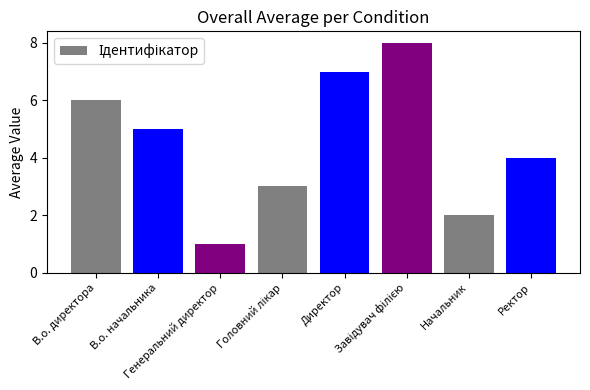

How many bars are there in total?

8